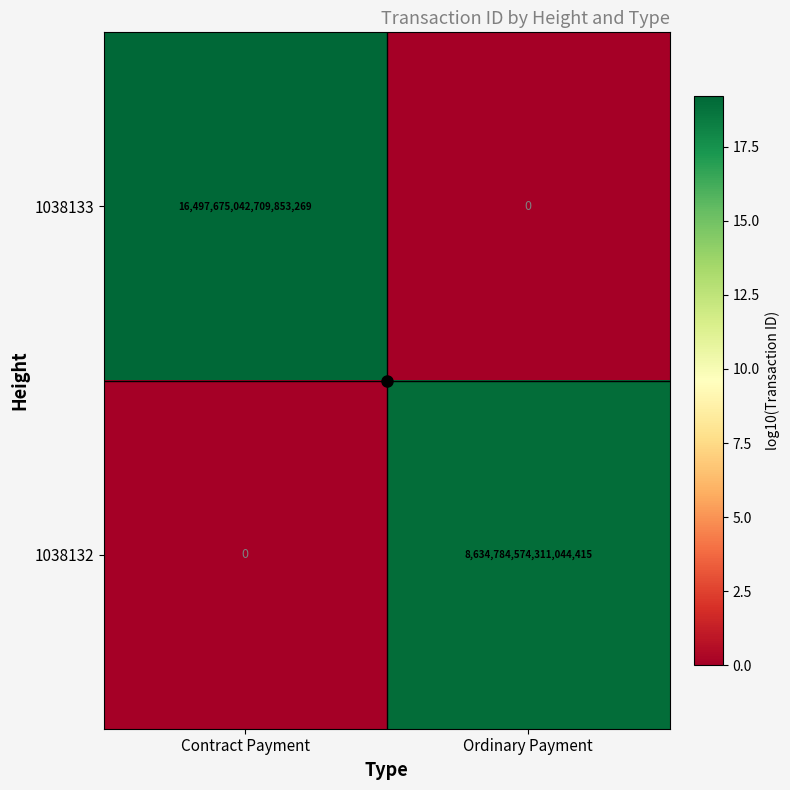

At which label is 1038132 closest to 4317392287155522048?

Contract Payment